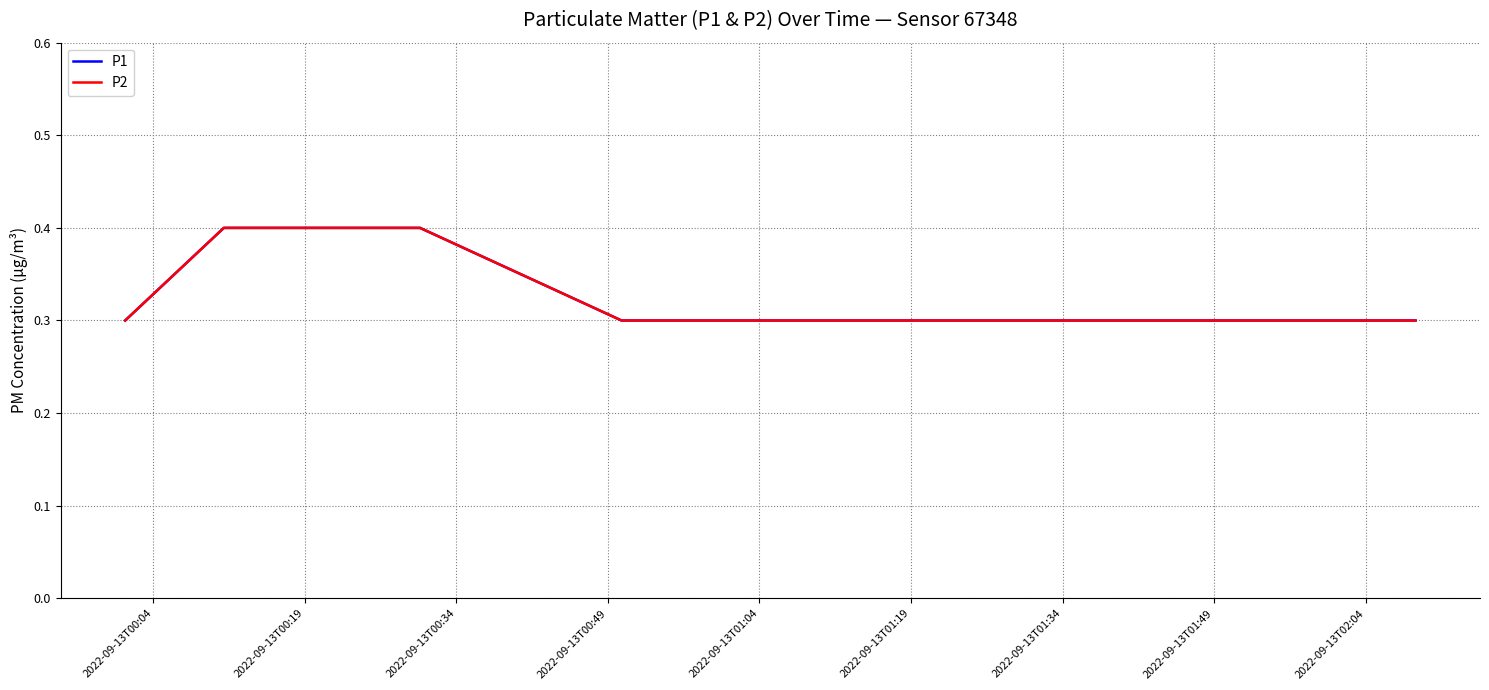

True or false: P2 and P1 intersect in this chart.

False